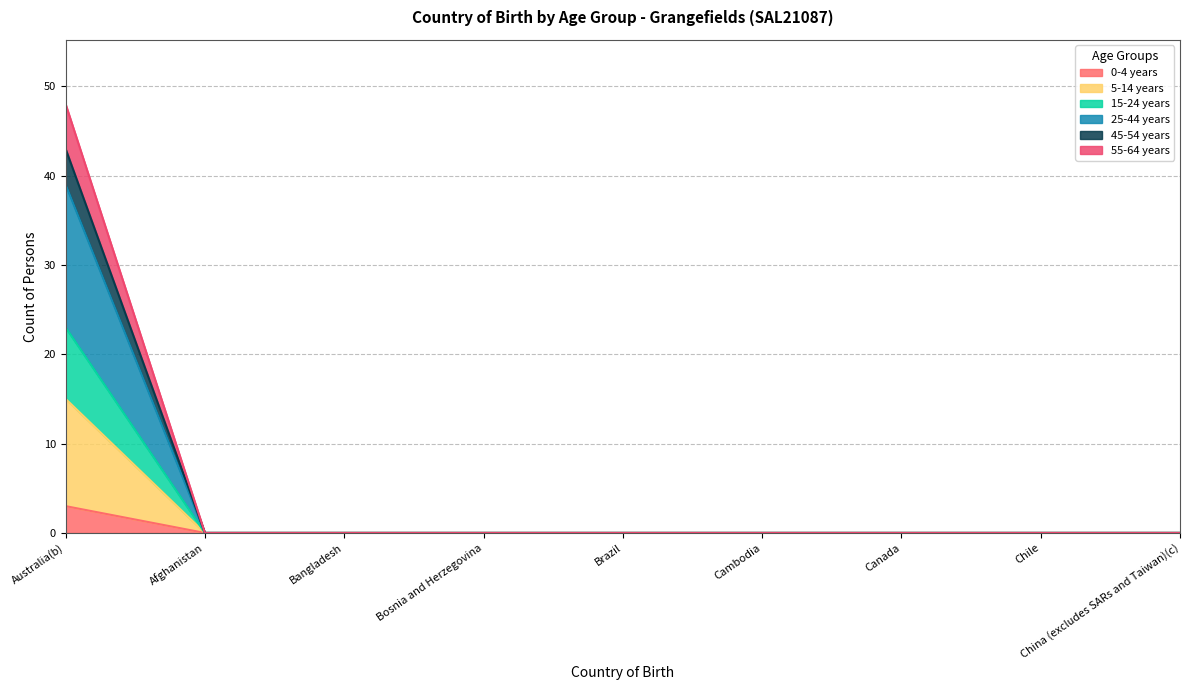

Does the chart display data point markers on the line(s)?

No